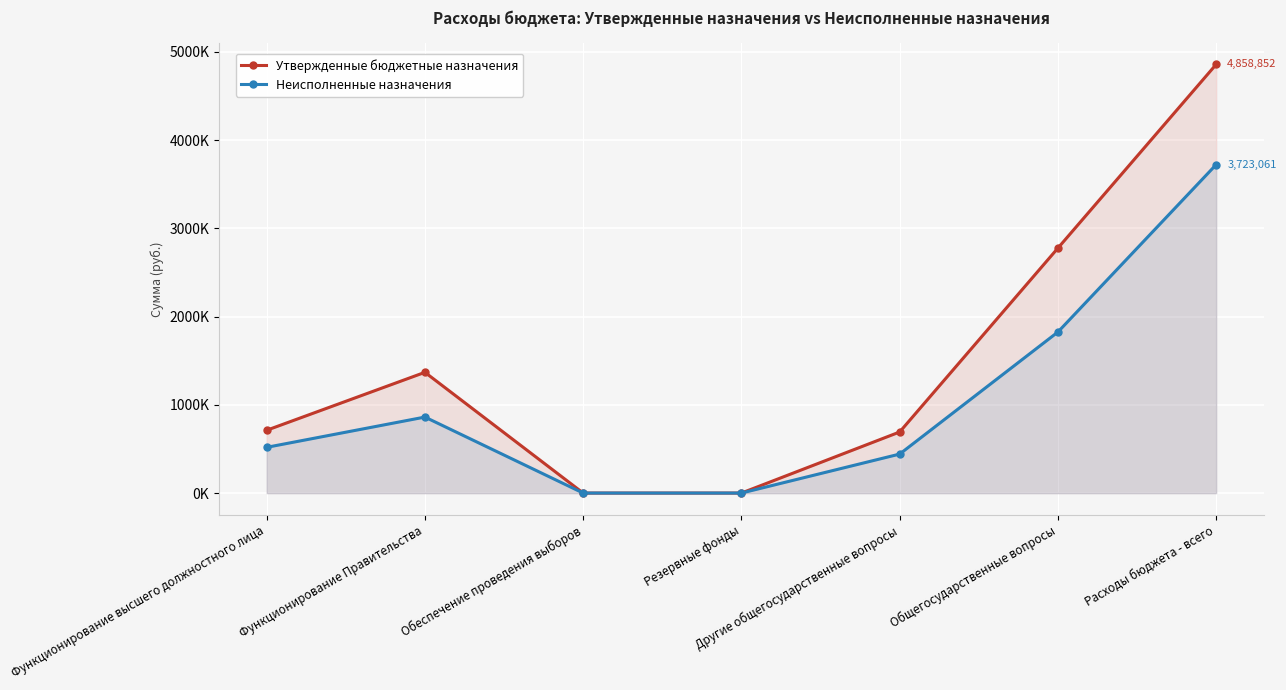

What is the value of the Неисполненные назначения point at the 7th from the left?

3723060.7